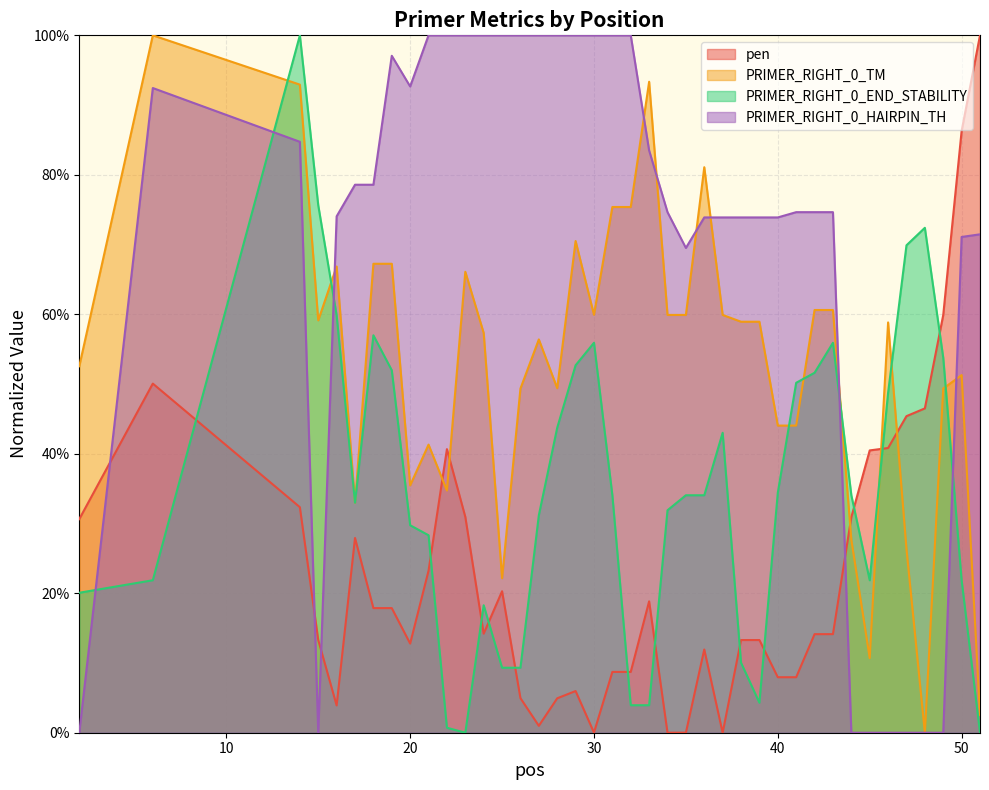

At which category does PRIMER_RIGHT_0_END_STABILITY reach its first local valley?

17